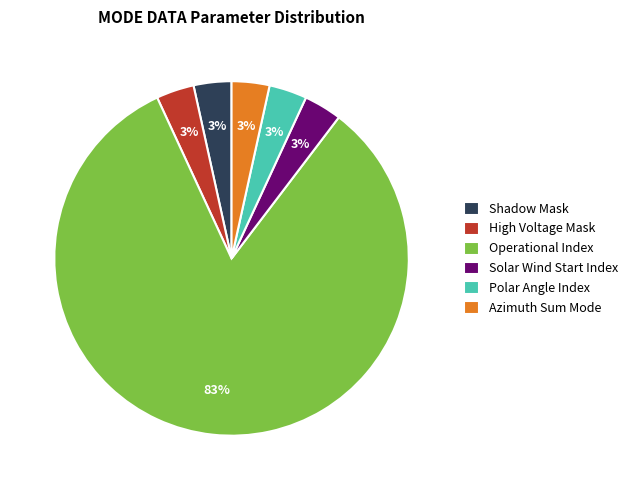

How many segments does this pie chart have?

6